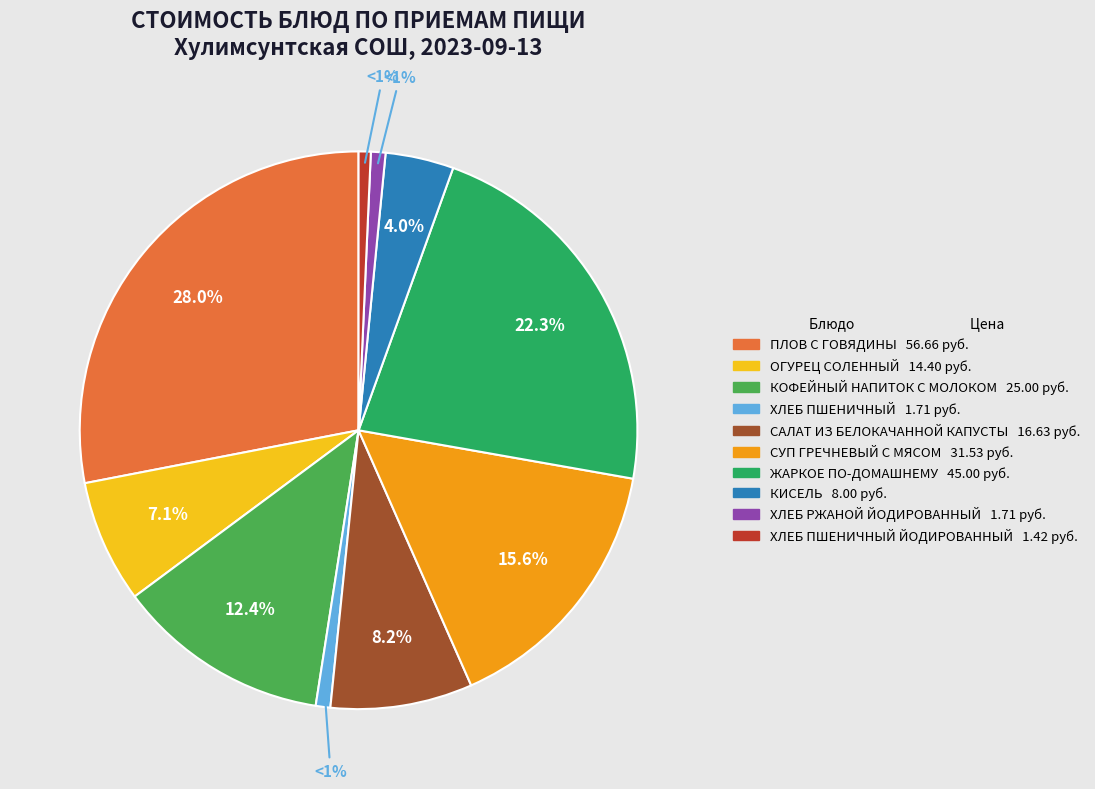

Is there any slice that represents more than half of the pie?

No